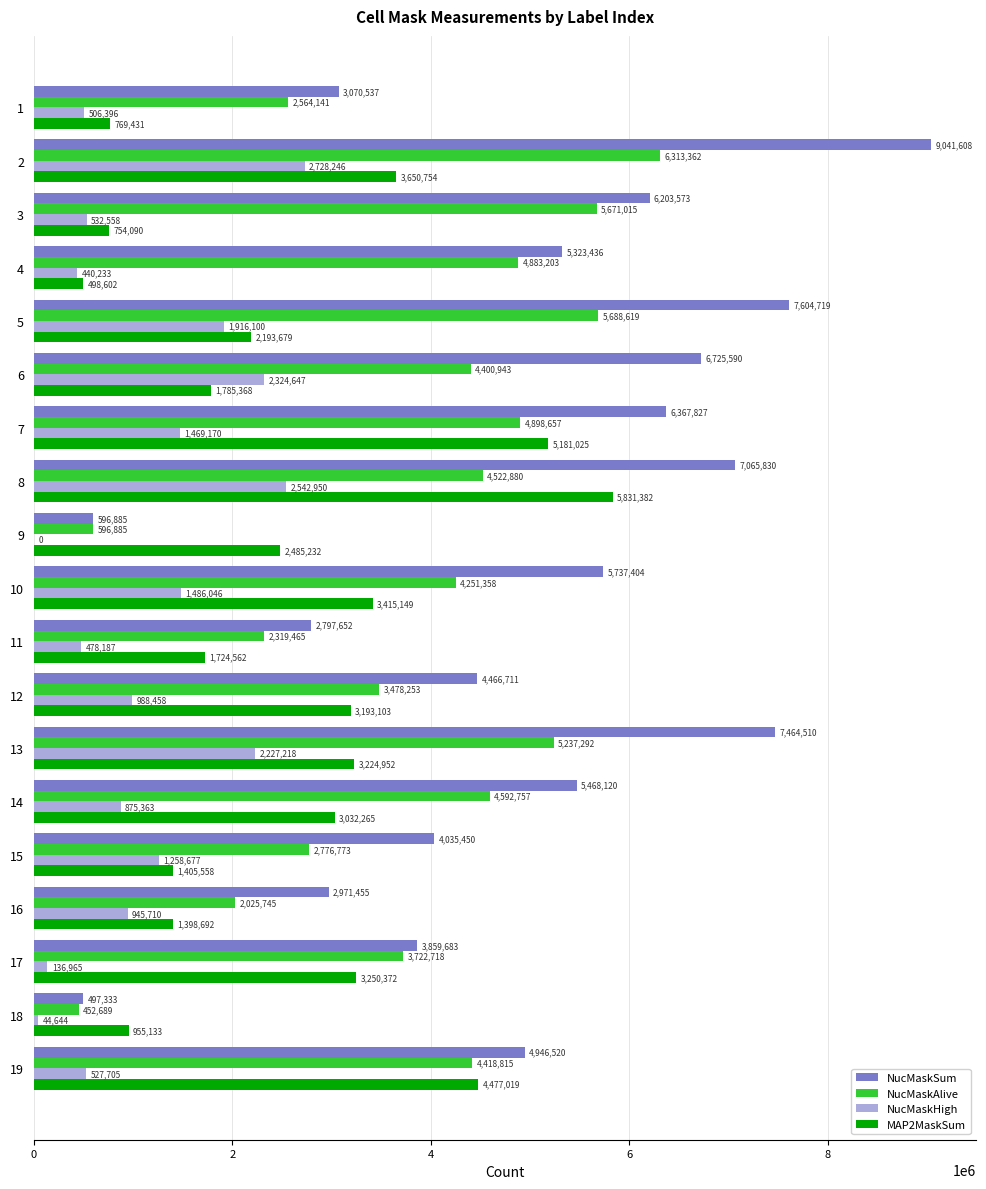

At which category is the sum across all series the highest?

2